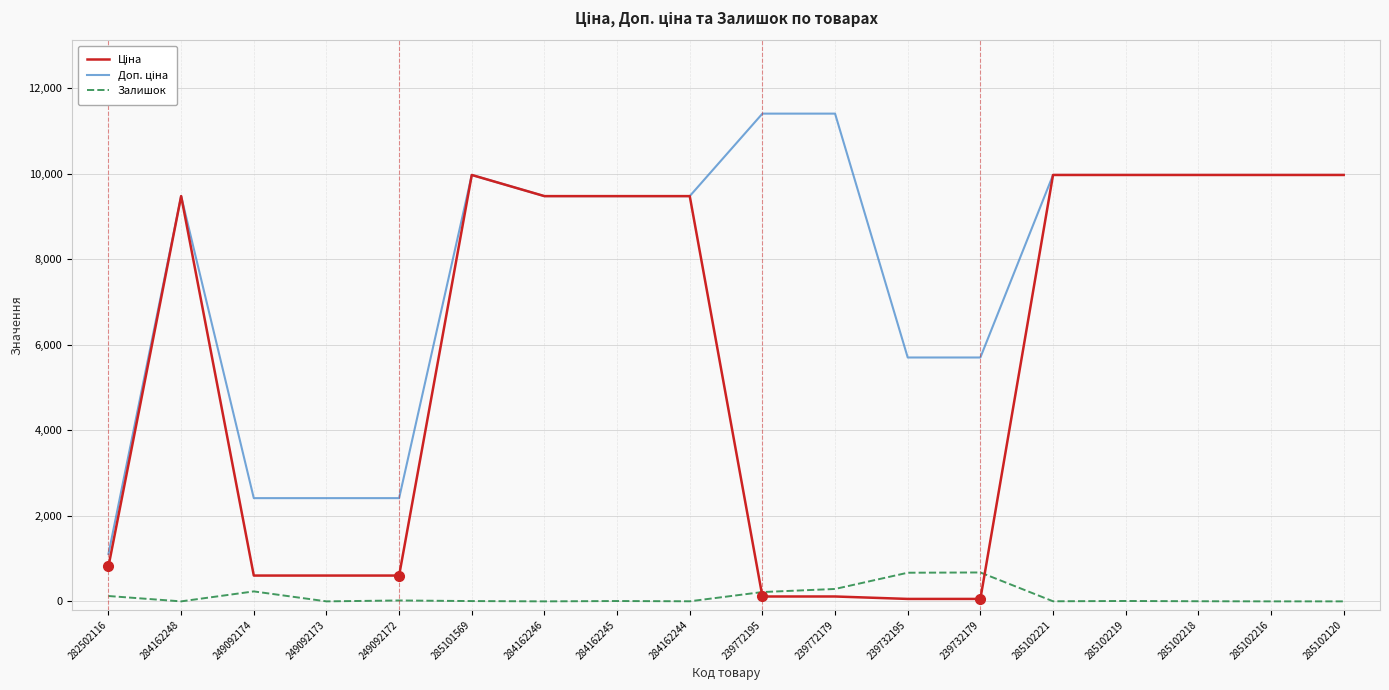

The Залишок series shows 670.0 at 239732195. True or false?

True